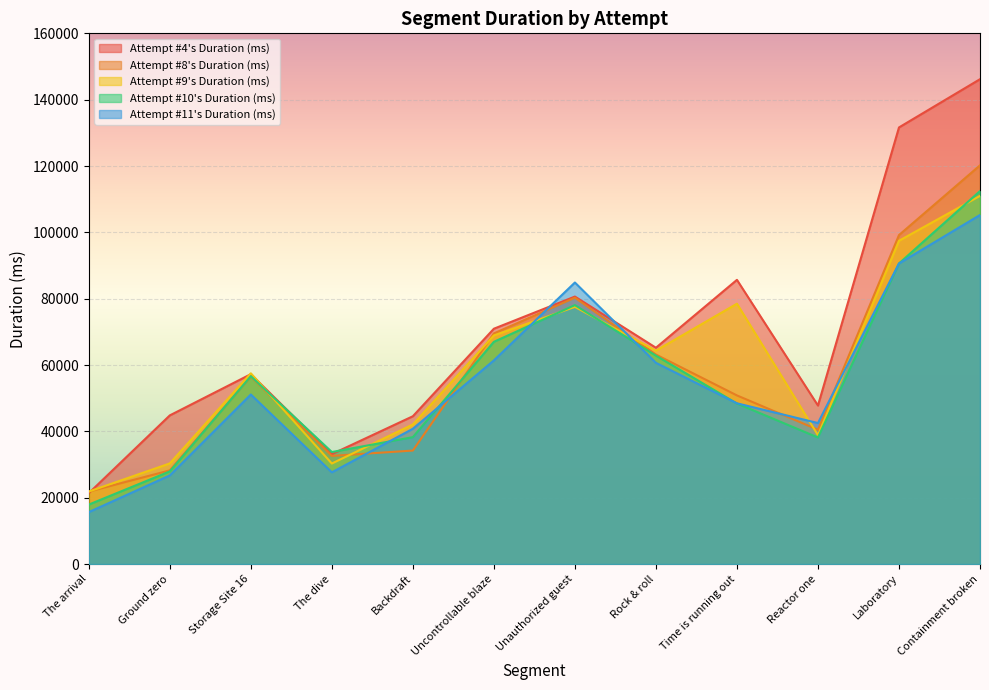

Where is the first local maximum for Attempt #9's Duration (ms)?

Storage Site 16